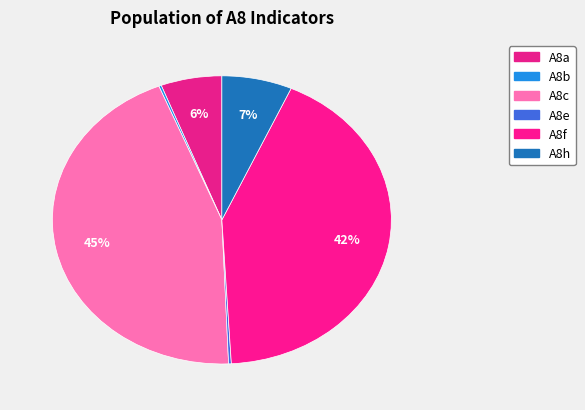

Combined, do A8h and A8f account for over 50%?

No